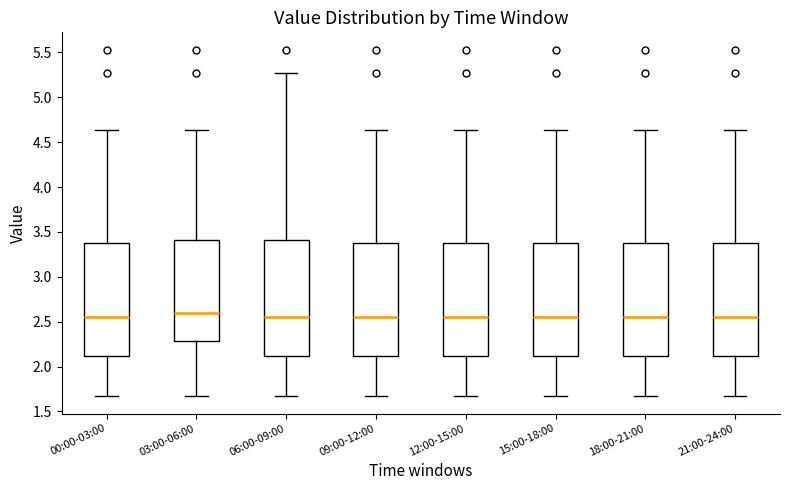

Where does the lower whisker of the box for 03:00-06:00 end on the y-axis? The values are not printed on the chart, so give them approximately, as read against the axis.

1.65